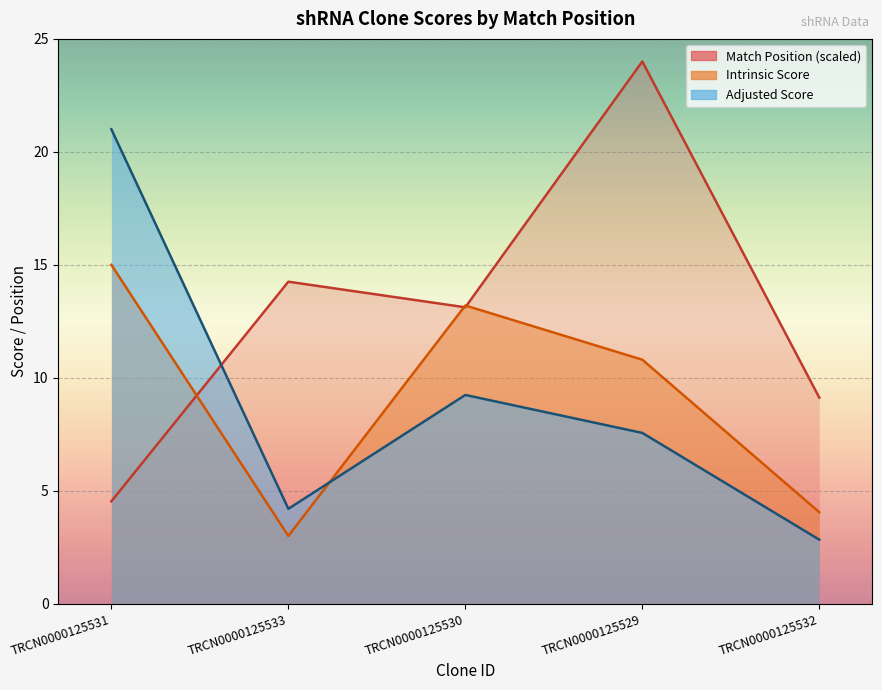

What are all the series names shown in the legend?

Match Position, Intrinsic Score, Adjusted Score